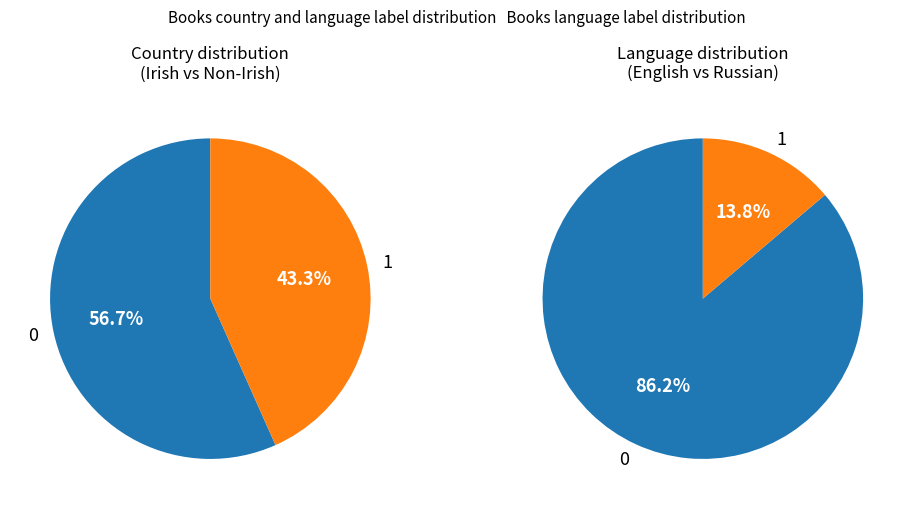

What is the majority slice?

Irish